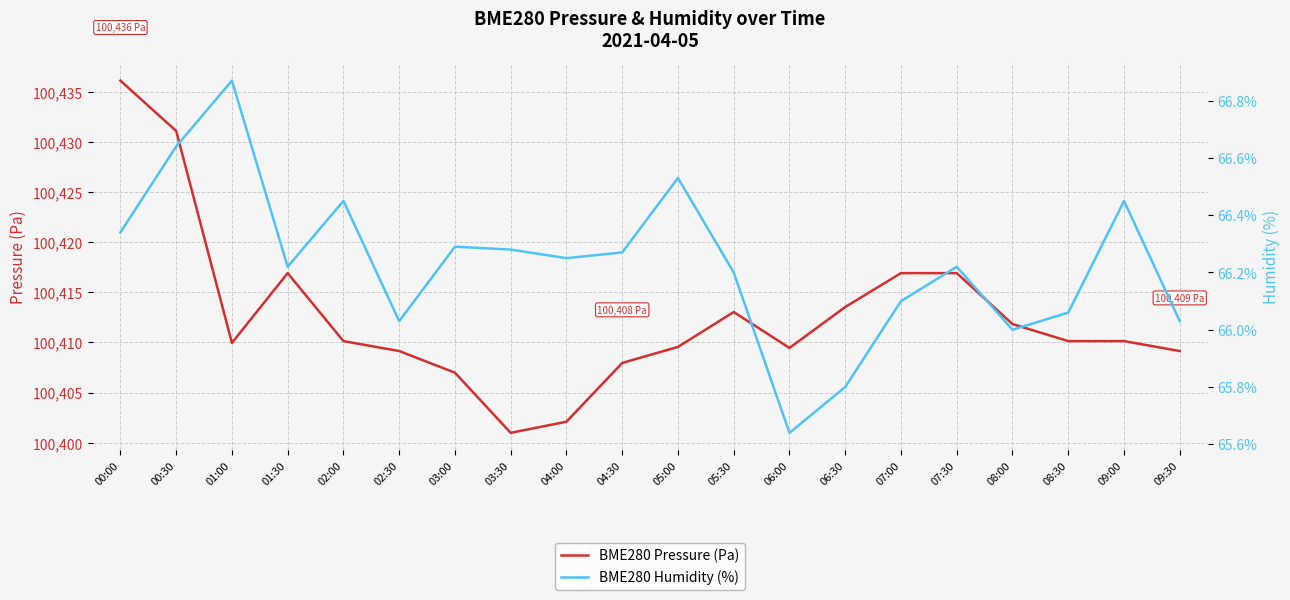

How many interior local valleys does the BME280 Pressure (Pa) series have?

3